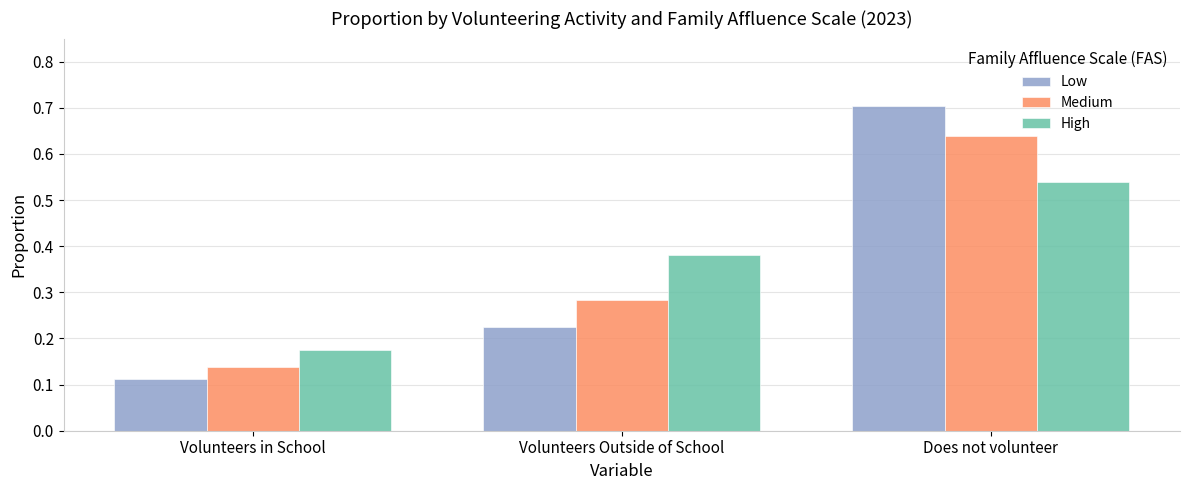

At which category does the chart reach its minimum across all series?

Volunteers in School